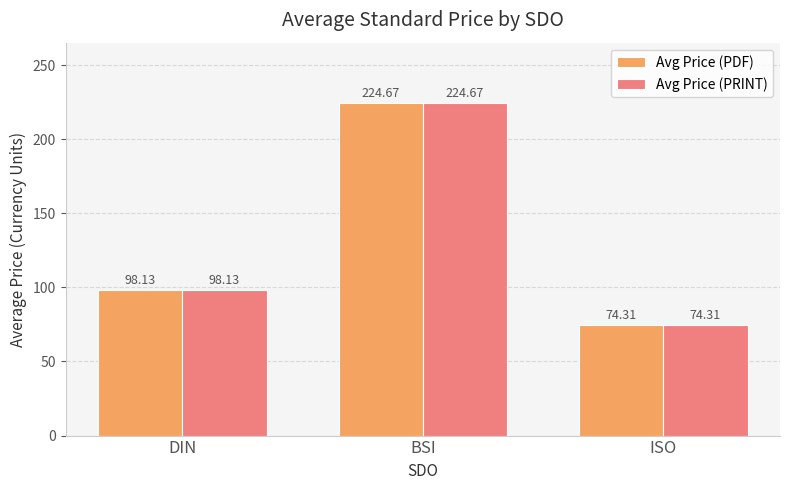

Reading left to right, list all the values displayed in this chart.

Avg Price (PDF): 98.1	224.7	74.3
Avg Price (PRINT): 98.1	224.7	74.3